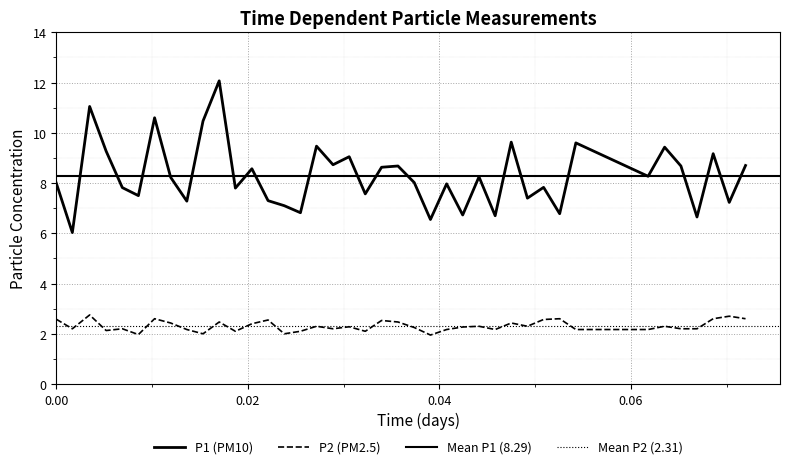

At how many categories does at least one series exceed 8?

21